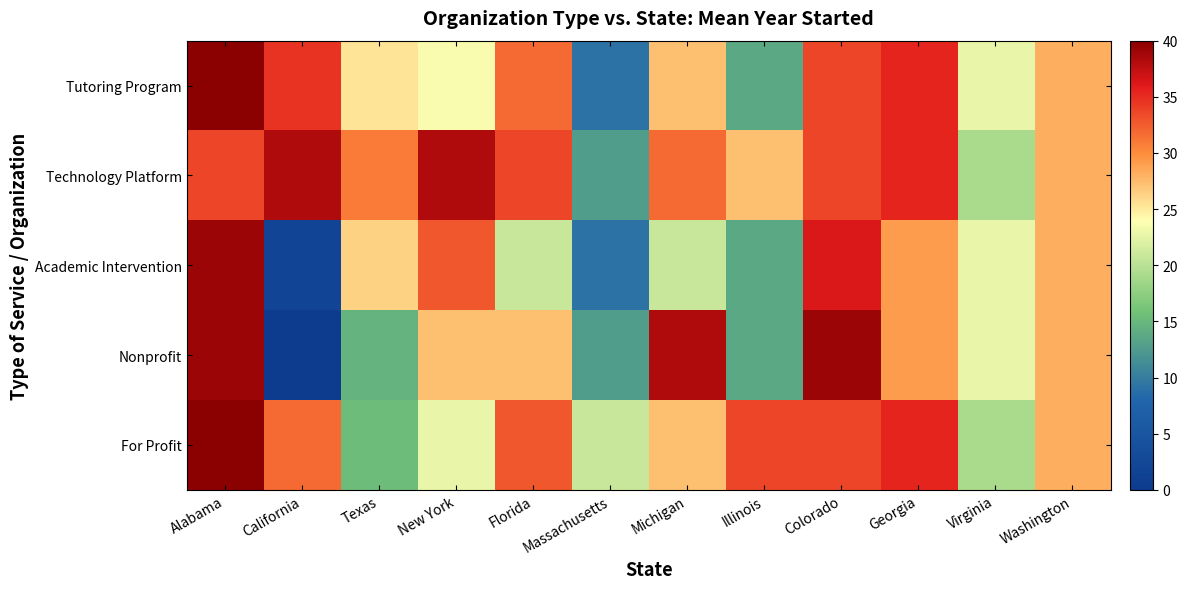

Reading left to right, list all the values displayed in this chart.

Tutoring Program: Alabama=40.0	California=34.5	Texas=25.5	New York=23.6	Florida=31.8	Massachusetts=9.1	Michigan=27.3	Illinois=13.6	Colorado=33.6	Georgia=35.5	Virginia=22.7	Washington=28.2
Technology Platform: Alabama=33.6	California=38.2	Texas=30.9	New York=38.2	Florida=33.6	Massachusetts=12.7	Michigan=31.8	Illinois=27.3	Colorado=33.6	Georgia=35.5	Virginia=19.1	Washington=28.2
Academic Intervention: Alabama=39.1	California=1.8	Texas=26.4	New York=32.7	Florida=20.9	Massachusetts=9.1	Michigan=20.9	Illinois=13.6	Colorado=36.4	Georgia=29.1	Virginia=22.7	Washington=28.2
Nonprofit: Alabama=39.1	California=0.0	Texas=14.5	New York=27.3	Florida=27.3	Massachusetts=12.7	Michigan=38.2	Illinois=13.6	Colorado=39.1	Georgia=29.1	Virginia=22.7	Washington=28.2
For Profit: Alabama=40.0	California=31.8	Texas=15.5	New York=22.7	Florida=32.7	Massachusetts=20.9	Michigan=27.3	Illinois=33.6	Colorado=33.6	Georgia=35.5	Virginia=19.1	Washington=28.2